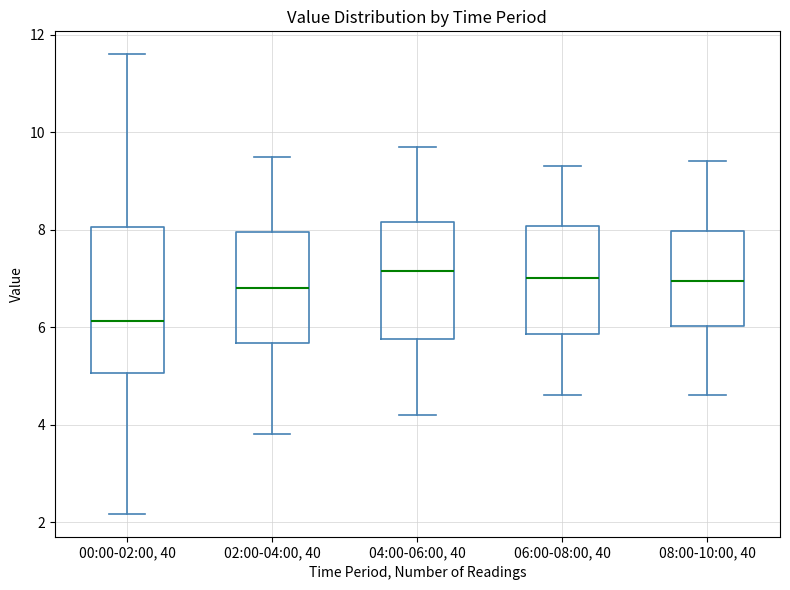

Which box is the tallest, from its lower edge to its upper edge?

00:00-02:00, 40